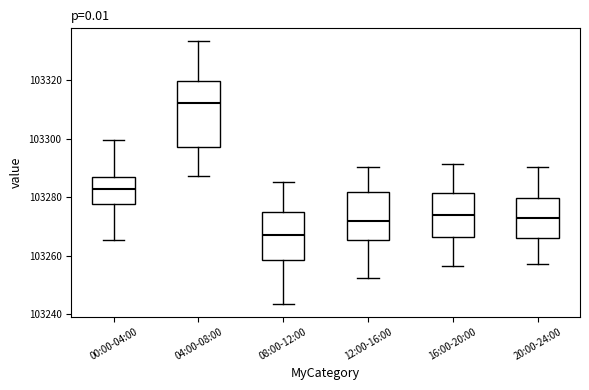

Where does the median line of the box for 16:00-20:00 sit on the y-axis? The values are not printed on the chart, so give them approximately, as read against the axis.

103274